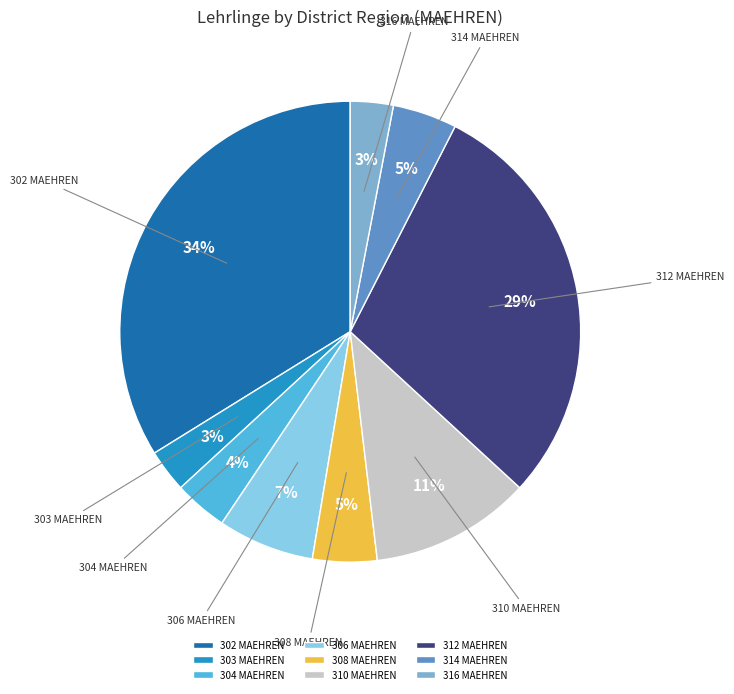

What is the largest slice in the pie chart?

302 MAEHREN